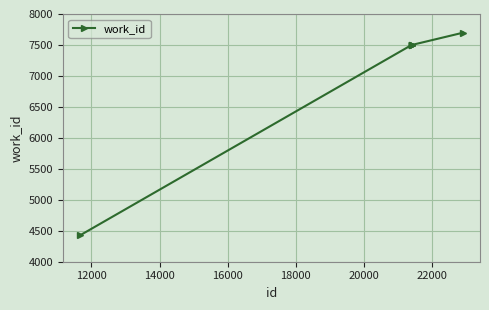

What is the difference between the maximum and minimum values?

3273